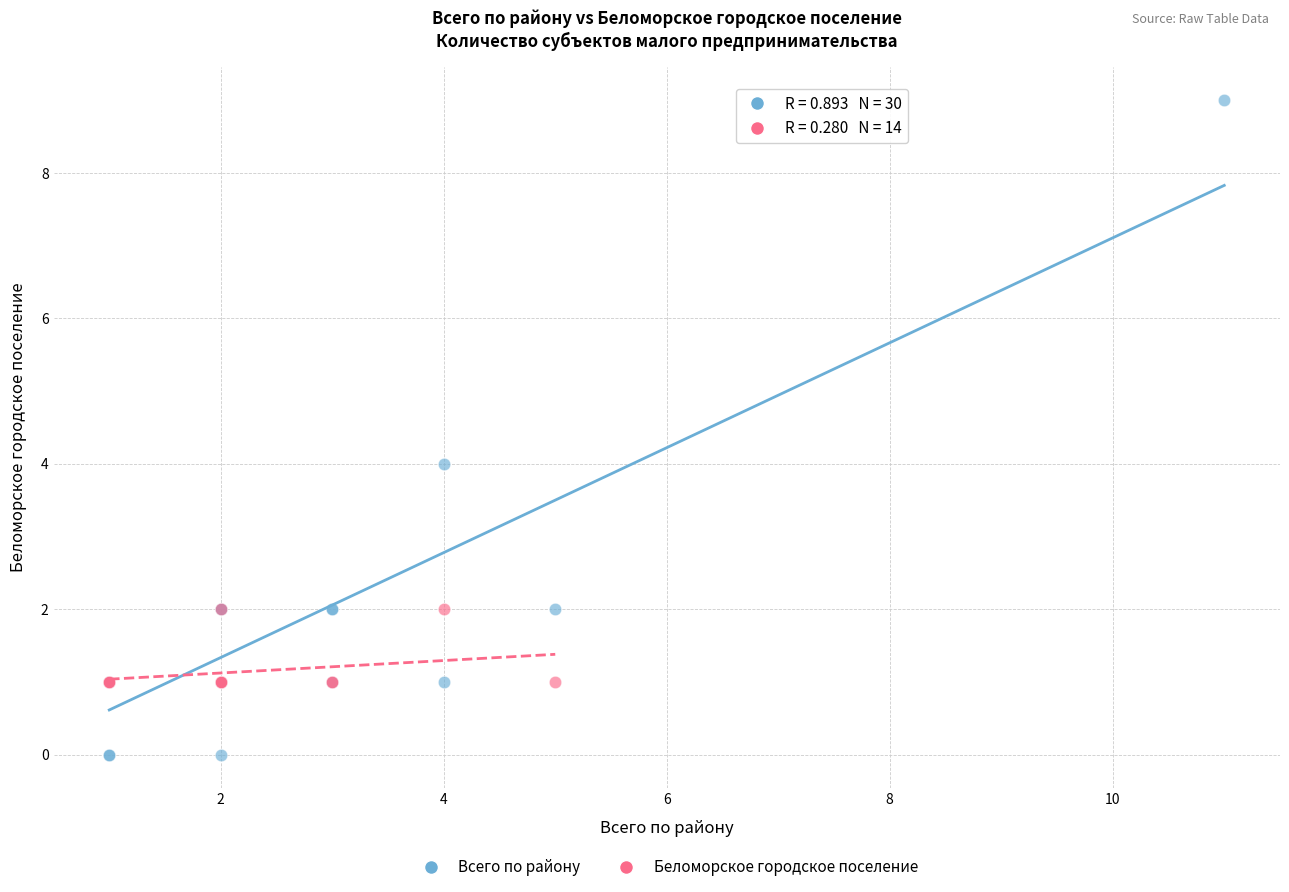

Which series contains the lowest Y value?

Всего по району